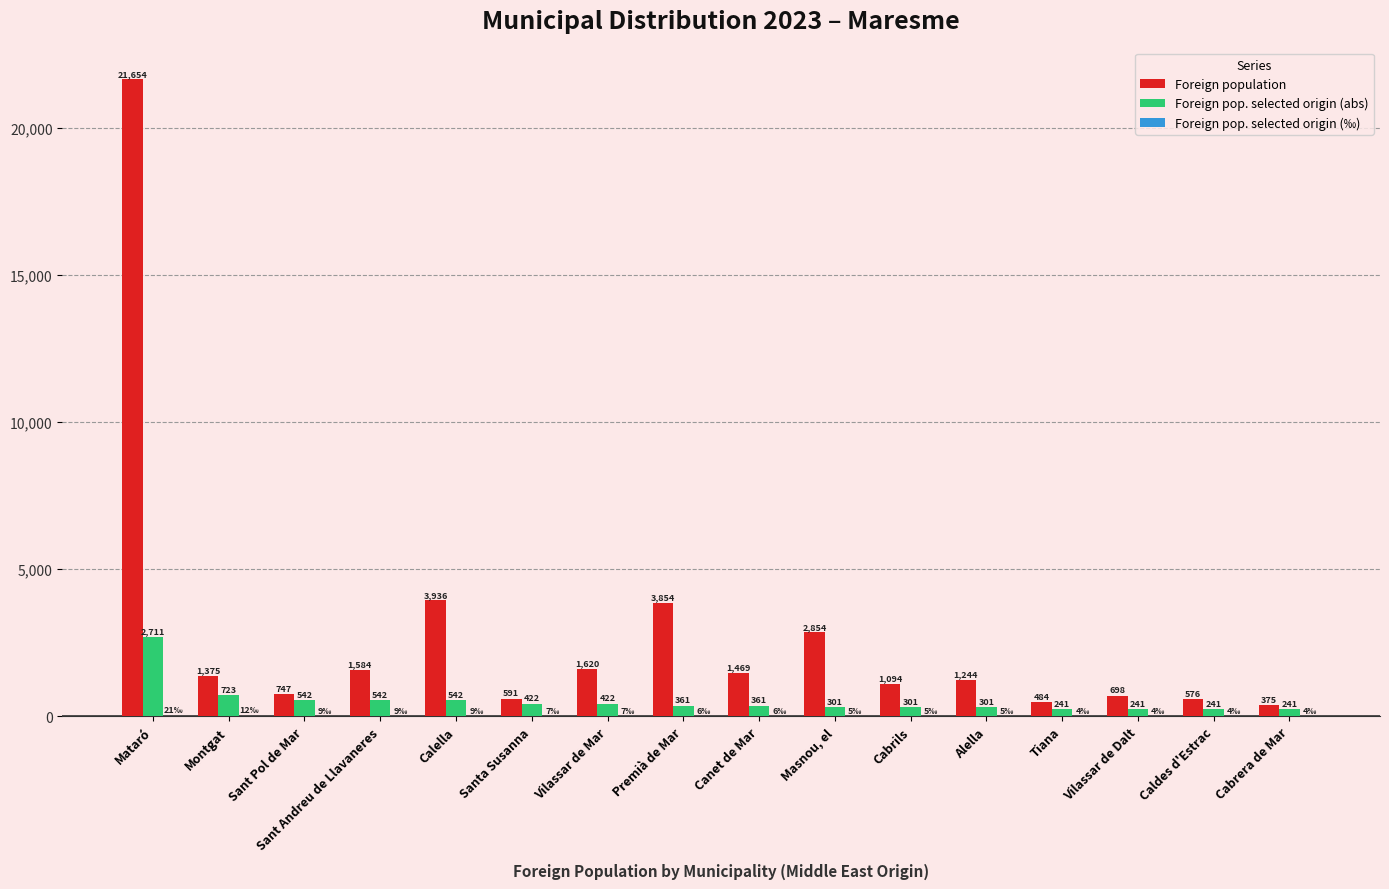

The value of Foreign pop. selected origin (abs) at Caldes d'Estrac is 241. True or false?

True